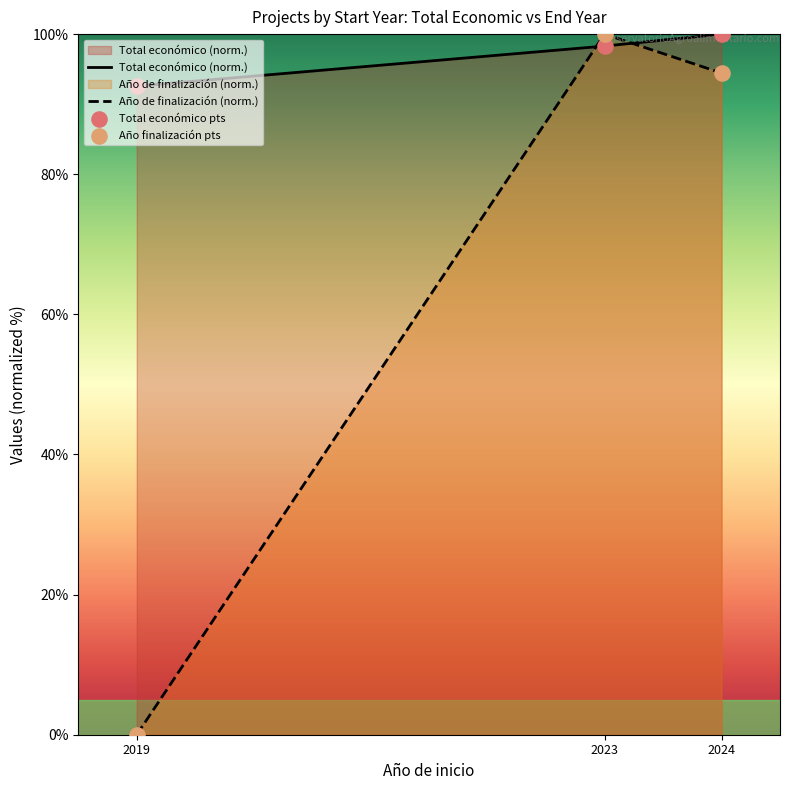

At how many categories does at least one series exceed 64?

3